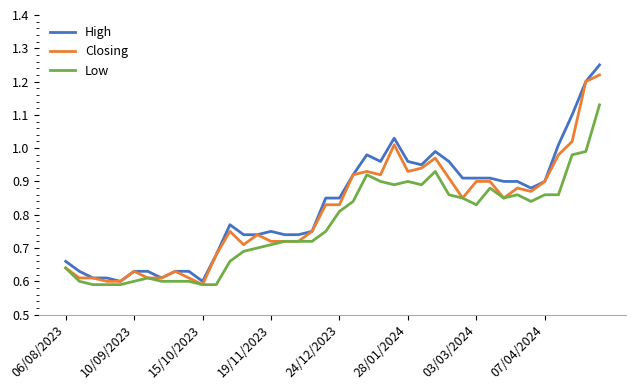

What is the difference between the maximum and minimum values in the Low series?

0.5